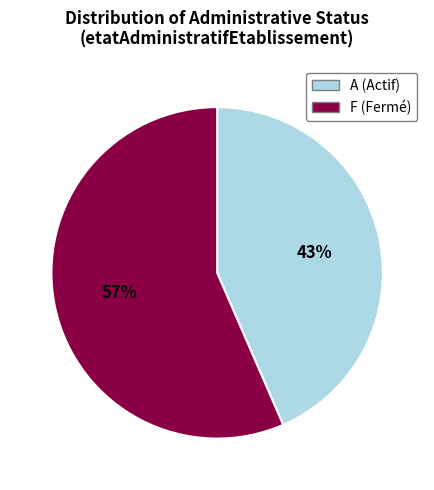

What percentage is the F slice, to the nearest percent?

57%